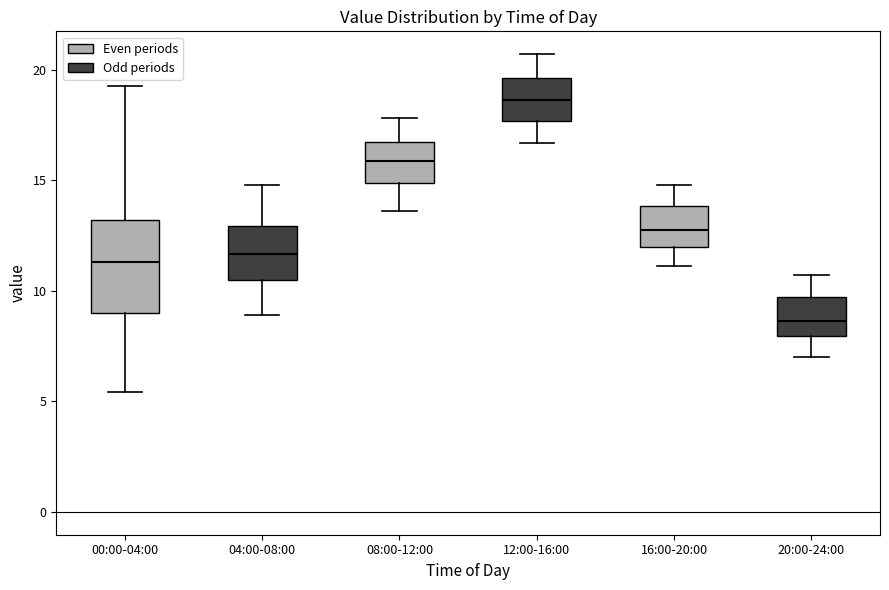

Reading left to right, read every box against the y-axis: the position of its median line, the range the box covers, and the ends of its whiskers. The values are not printed on the chart, so give them approximately, as read against the axis.

00:00-04:00: median 11.5, box 9.0 to 13.0, whiskers 5.5 to 19.5
04:00-08:00: median 11.5, box 10.5 to 13.0, whiskers 9.0 to 15.0
08:00-12:00: median 16.0, box 15.0 to 16.5, whiskers 13.5 to 18.0
12:00-16:00: median 18.5, box 17.5 to 19.5, whiskers 16.5 to 20.5
16:00-20:00: median 13.0, box 12.0 to 14.0, whiskers 11.0 to 15.0
20:00-24:00: median 8.5, box 8.0 to 9.5, whiskers 7.0 to 10.5